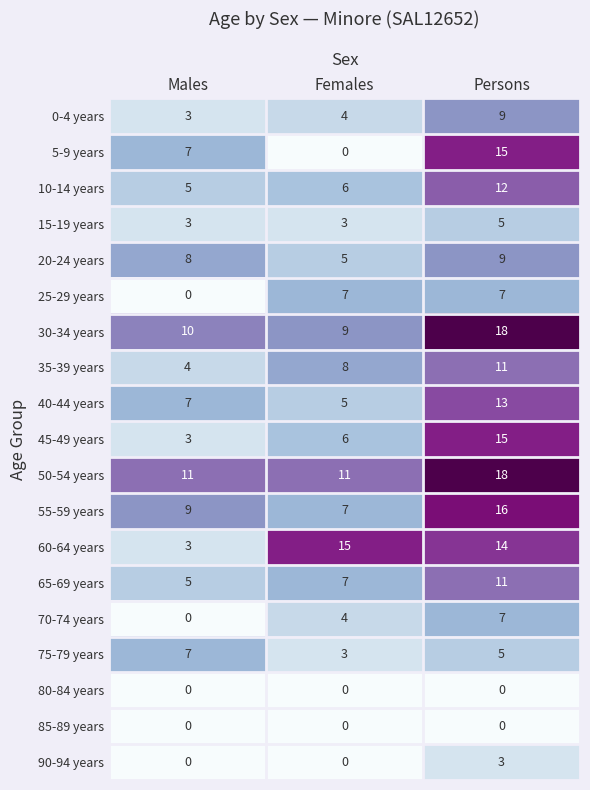

Where does the 60-64 years series first go above 14?

Females